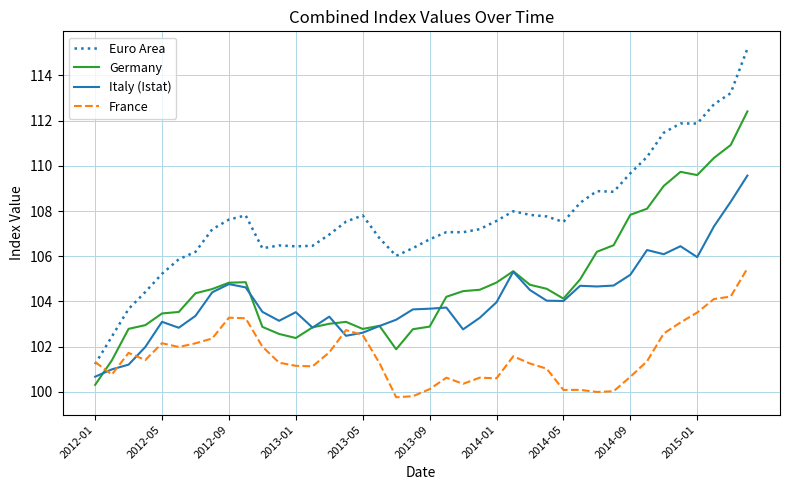

Which series ends up on top after the final intersection of Germany and France?

Germany